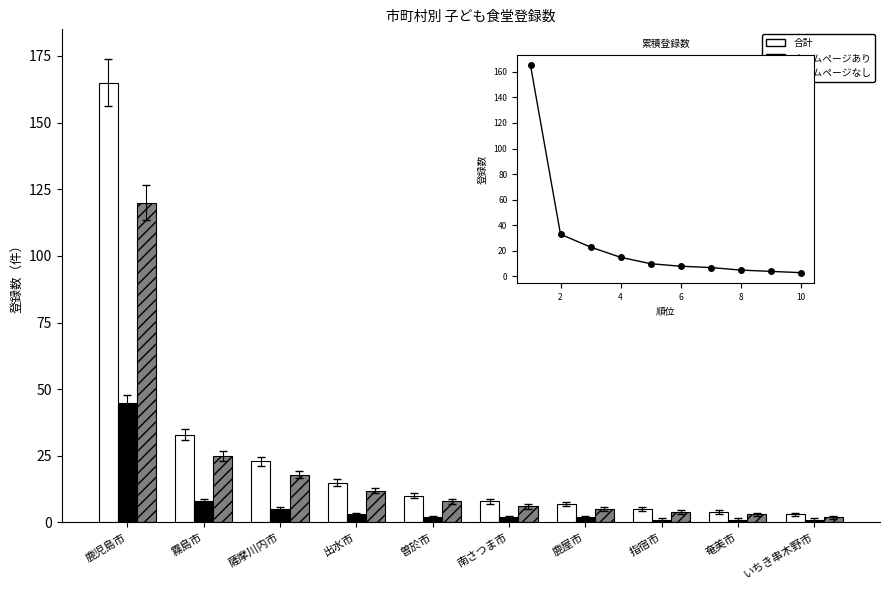

What is the maximum value for 合計?

165